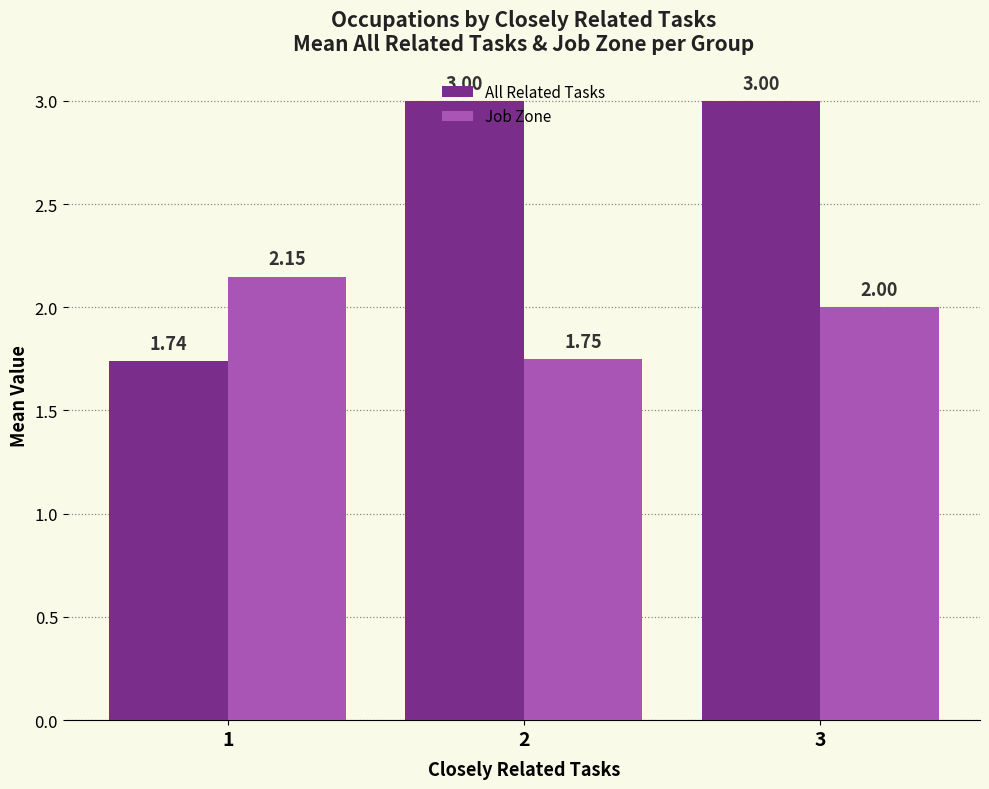

What is the average value of the All Related Tasks series?

2.6